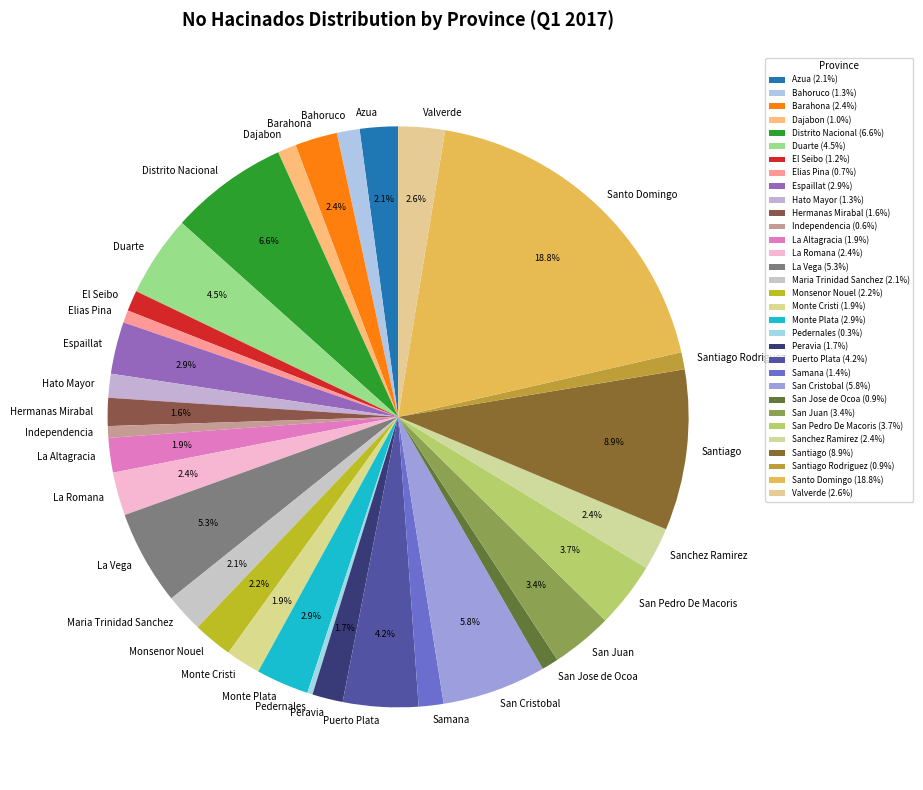

To the nearest percent, what is the difference between the La Romana and San Cristobal slice percentages?

3%